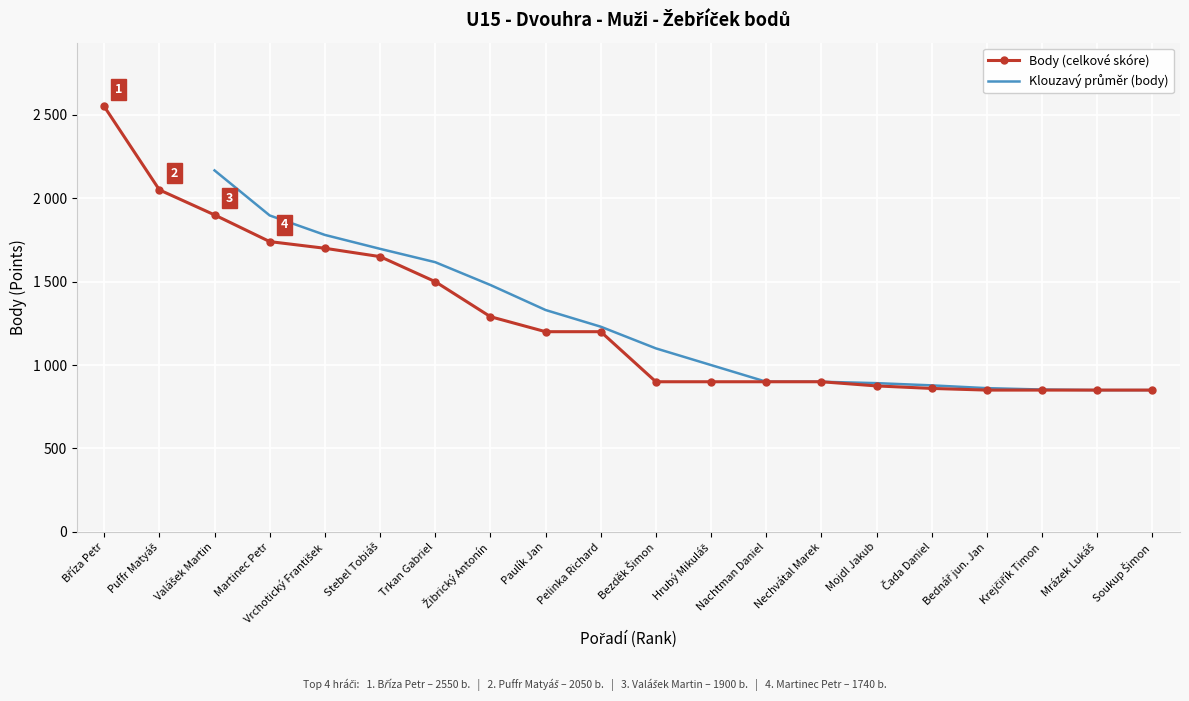

What is the maximum value shown in the chart?

2550